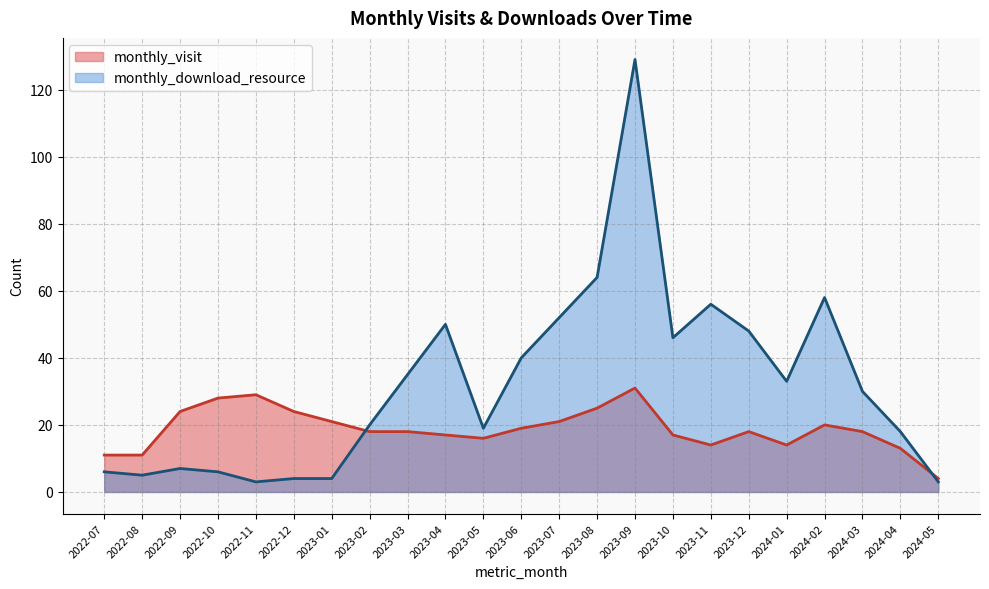

What is the difference between the highest and lowest values at 2022-12?

20